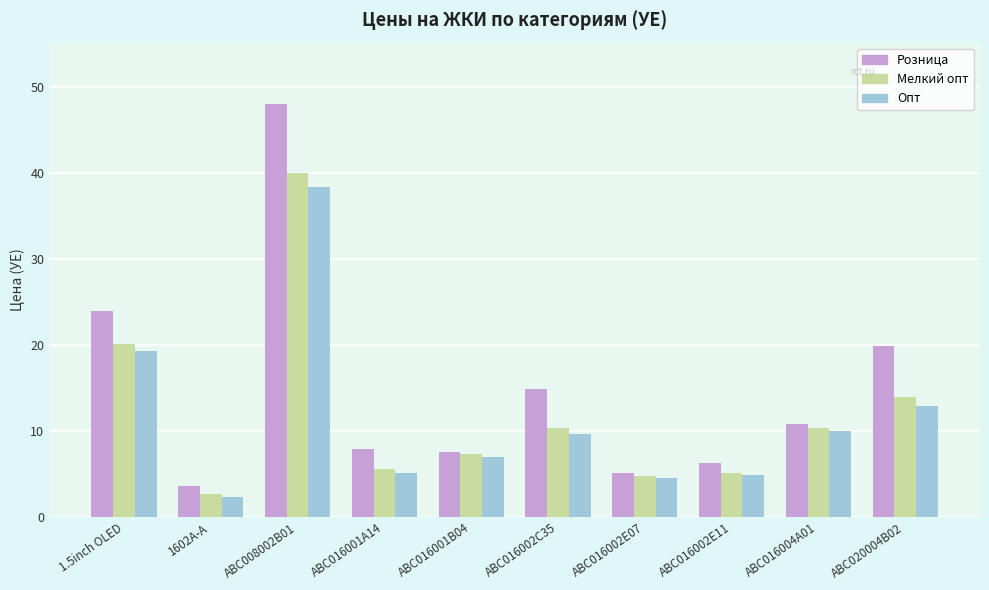

At how many categories does at least one series exceed 32?

1